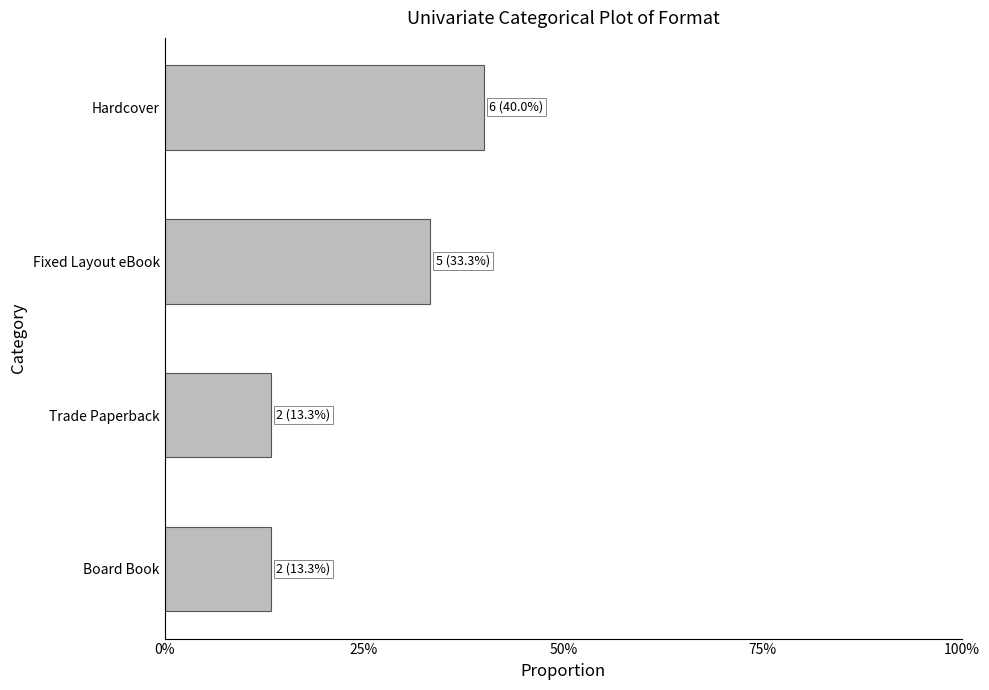

What is the maximum value shown in the chart?

0.4